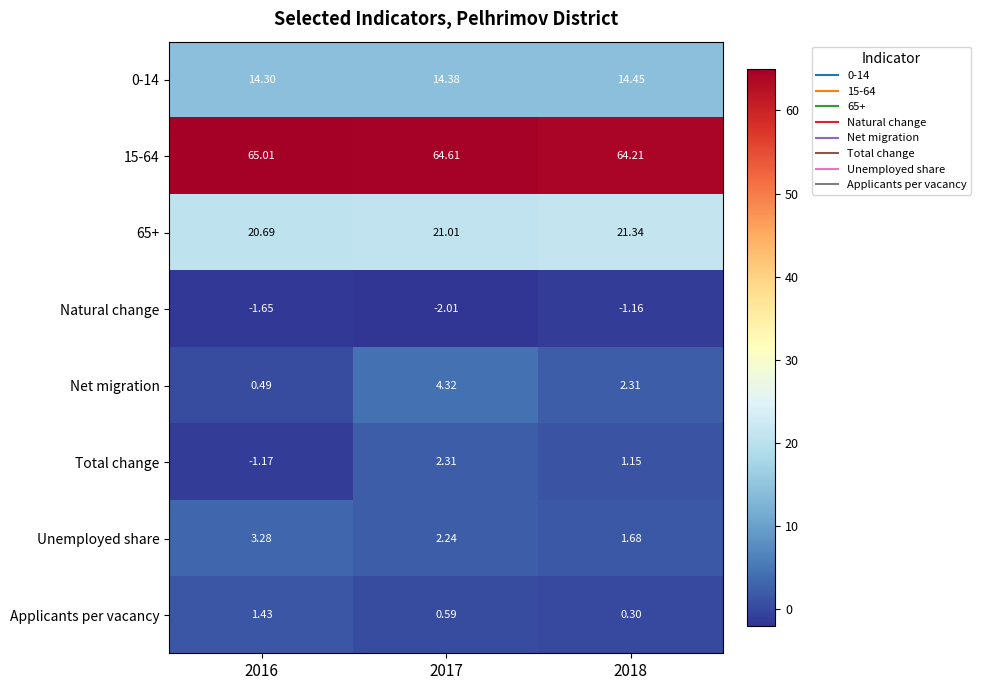

Which series has the widest spread of values?

Net migration